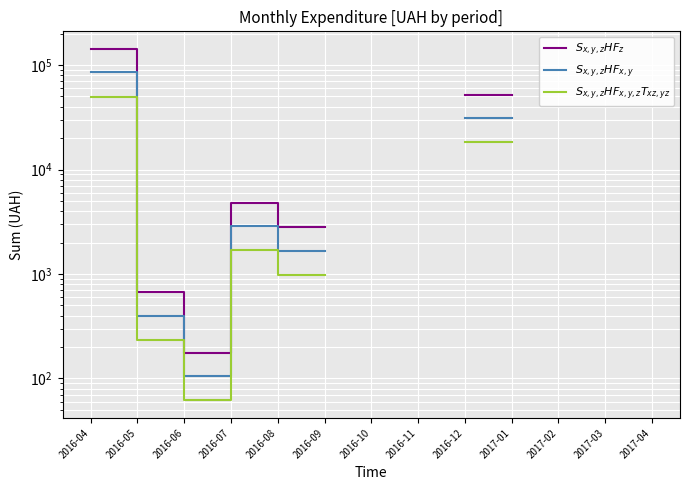

What value does the $S_{x,y,z}HF_{x,y}$ series have at 2016-05?

399.9